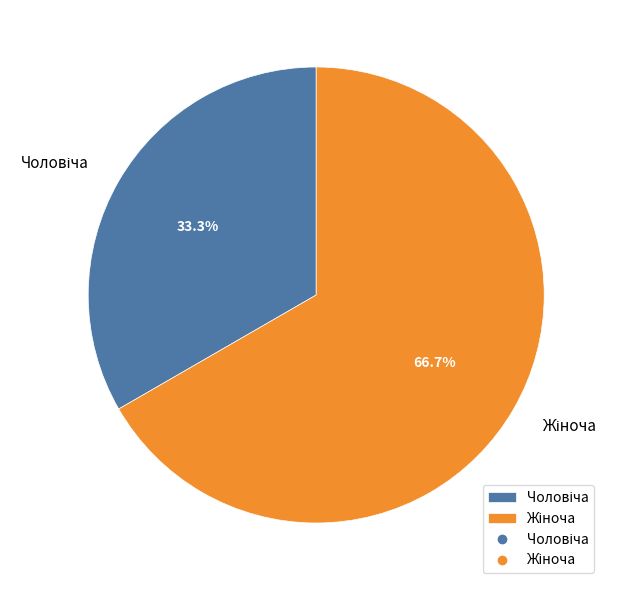

Count the number of slices in the pie.

2